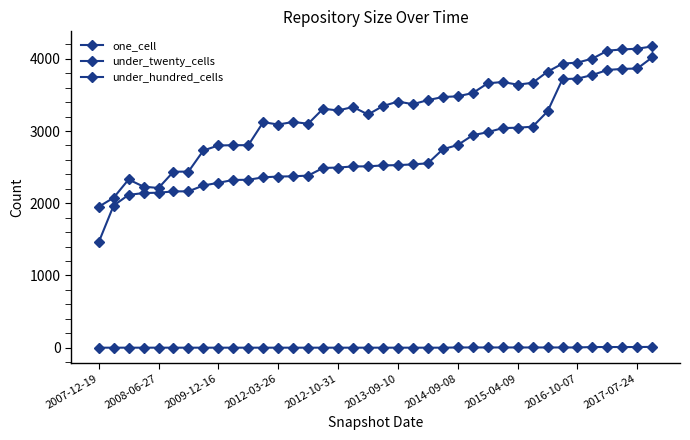

What is the sum of all under_hundred_cells values?

74